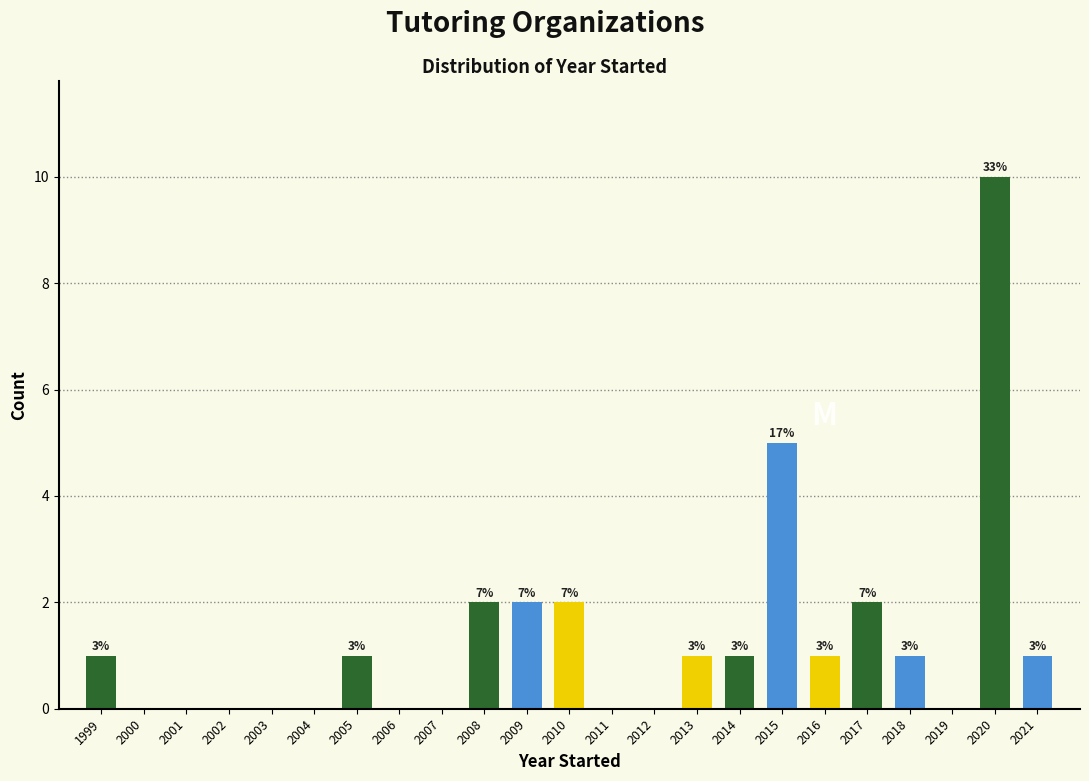

Are the bars horizontal?

No